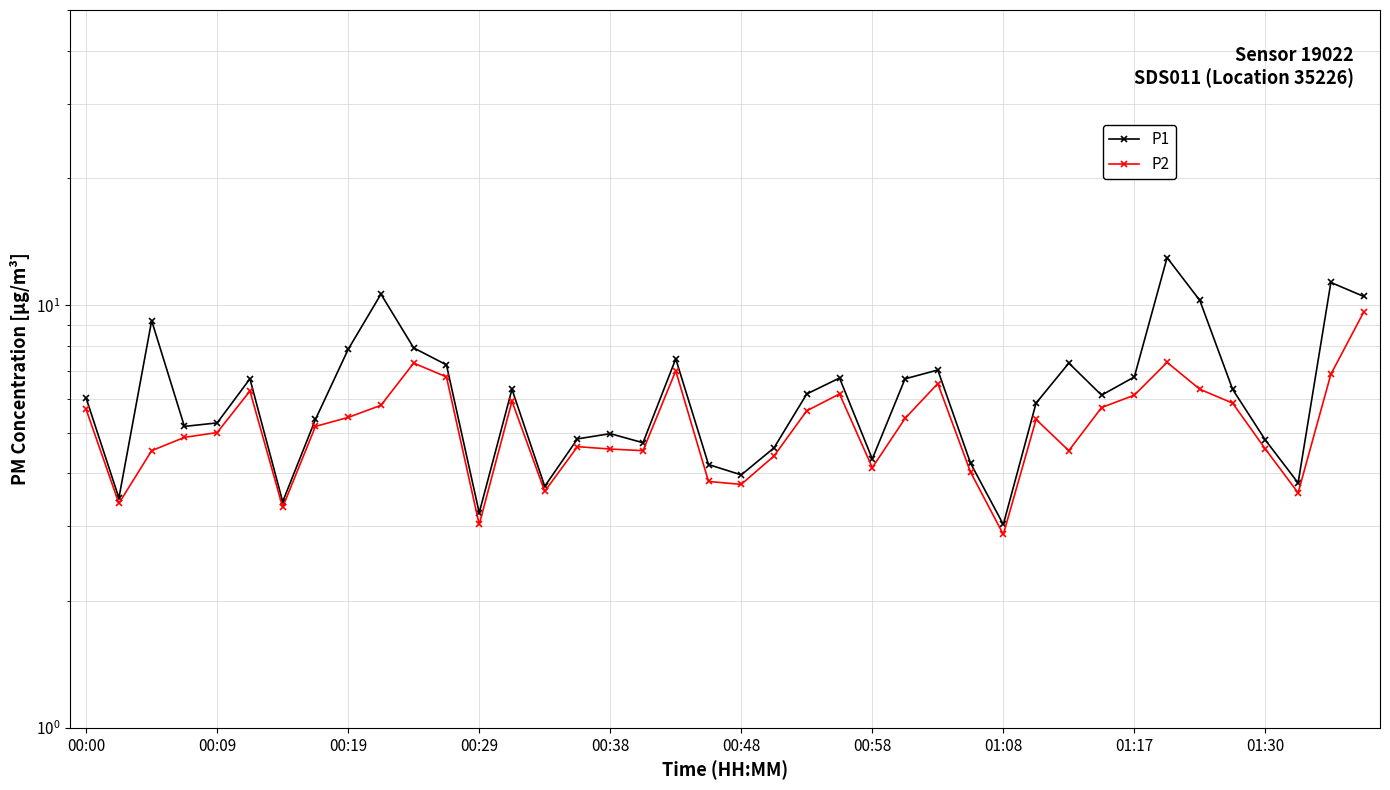

Which series changed the most between 00:48 and 14?

P1